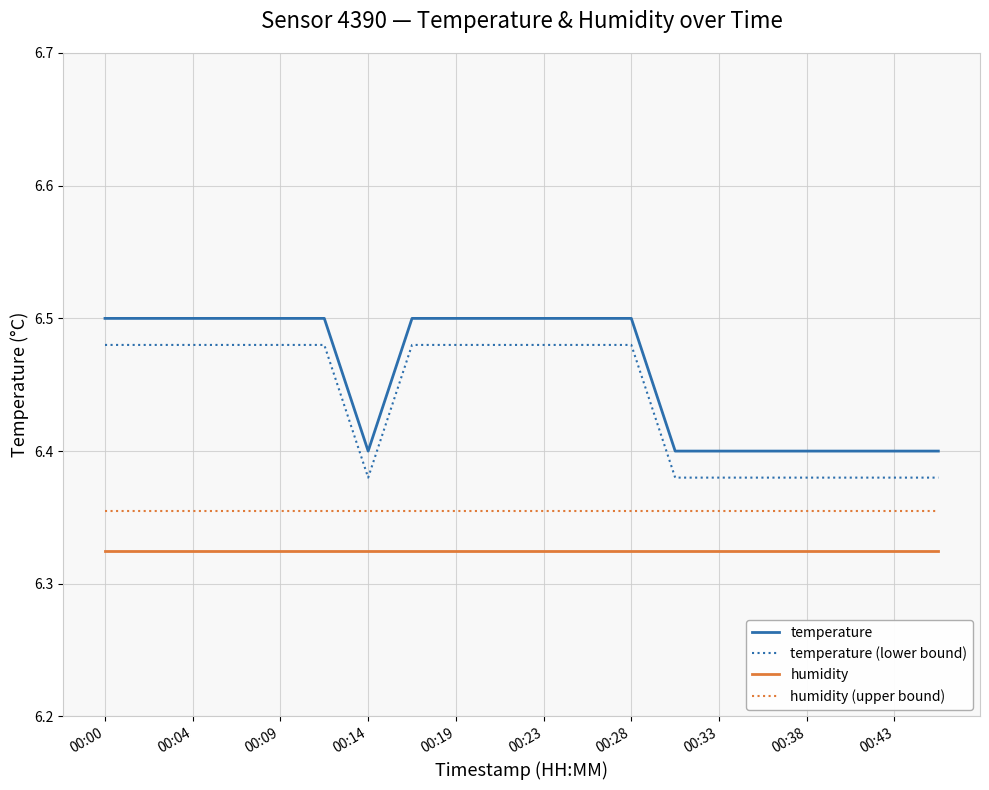

What is the difference between the second highest and second lowest values in the temperature (lower bound) series?

0.1